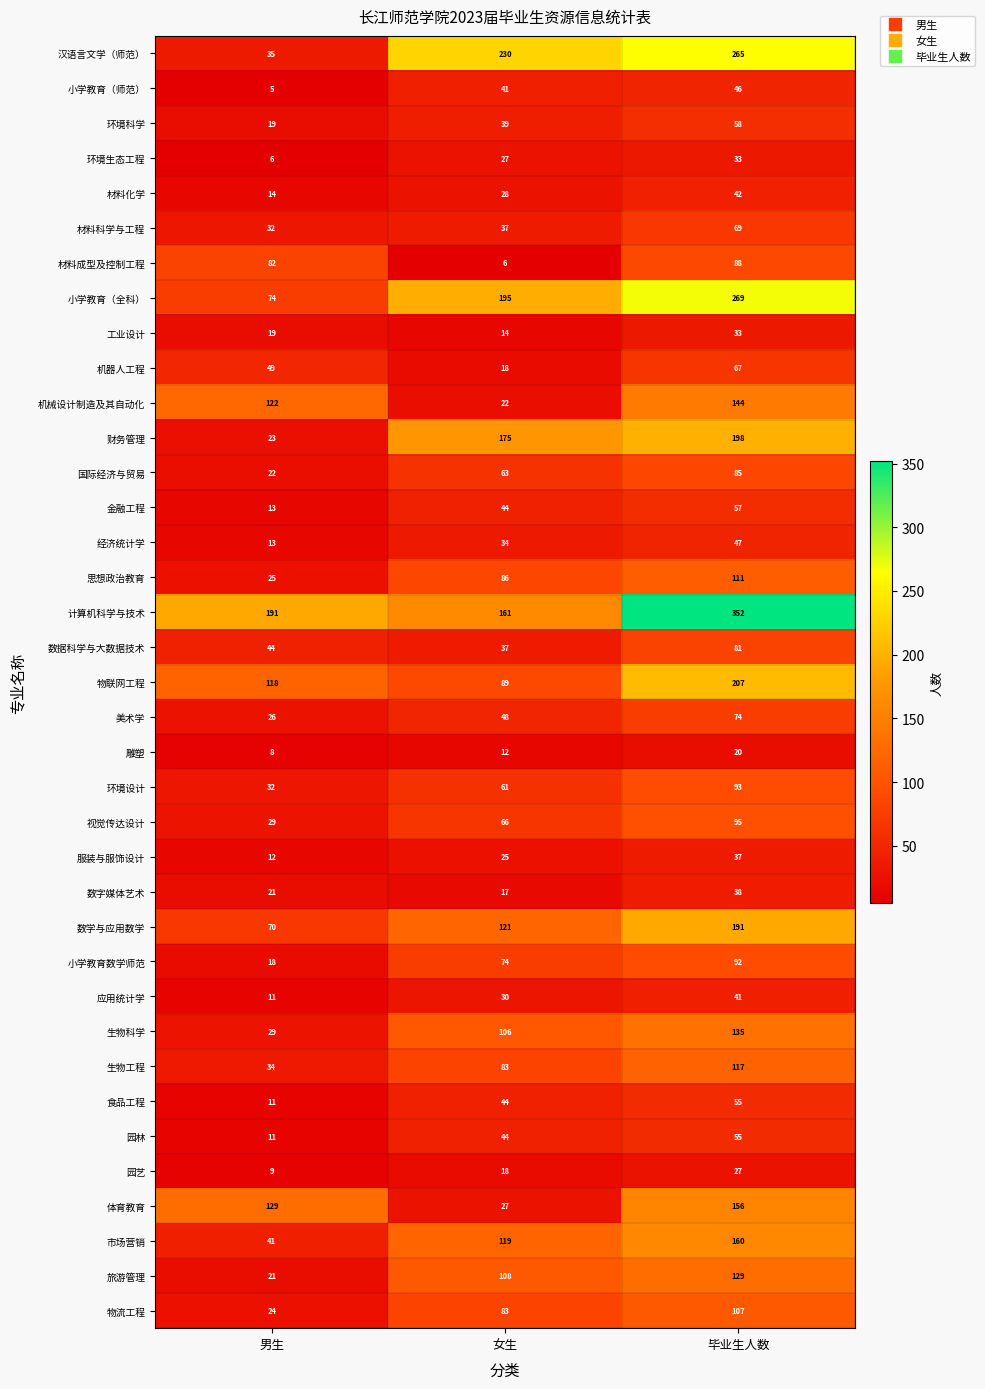

What value does the 园艺 series have at 毕业生人数, to the nearest 10?

30